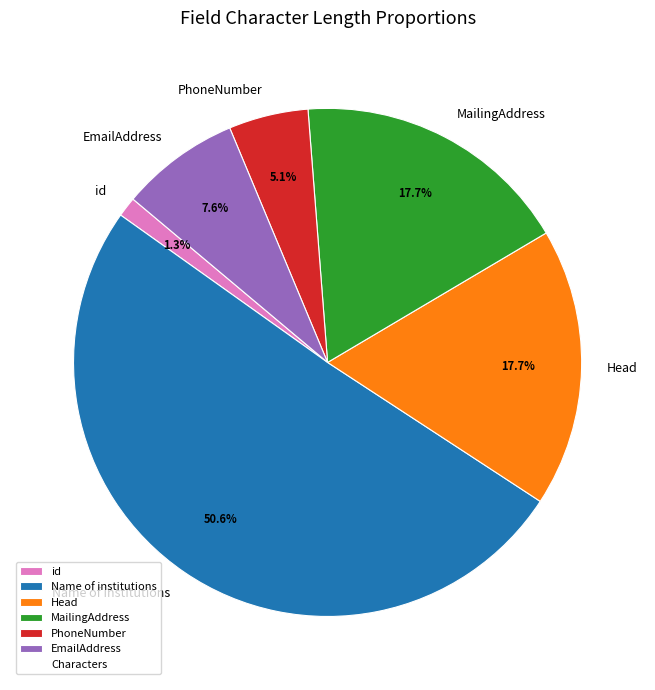

To the nearest percent, what is the difference between the Name of institutions and id slice percentages?

49%